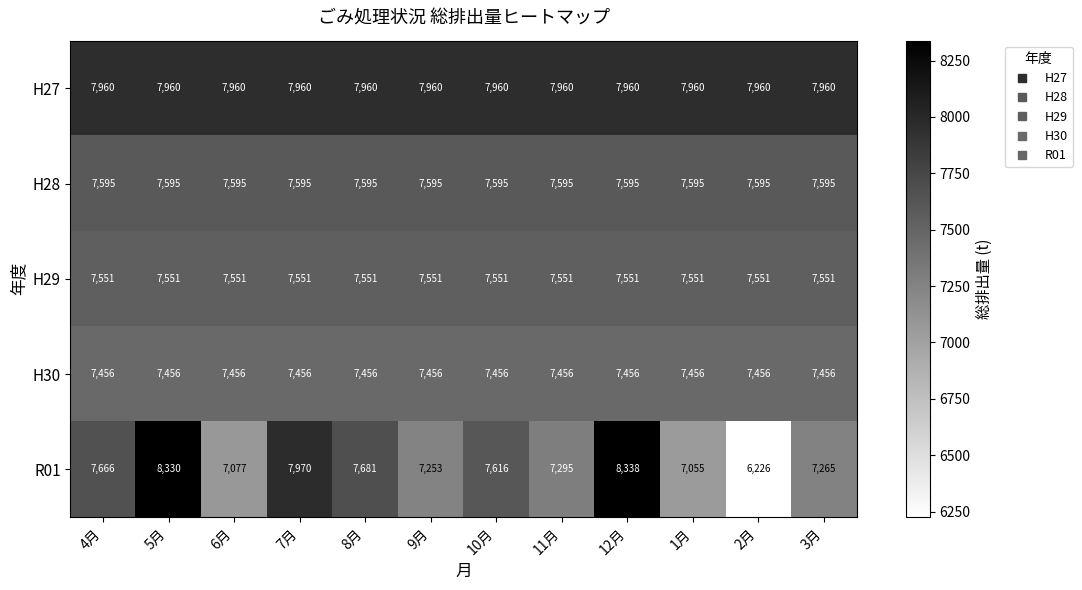

What is the minimum value for R01?

6226